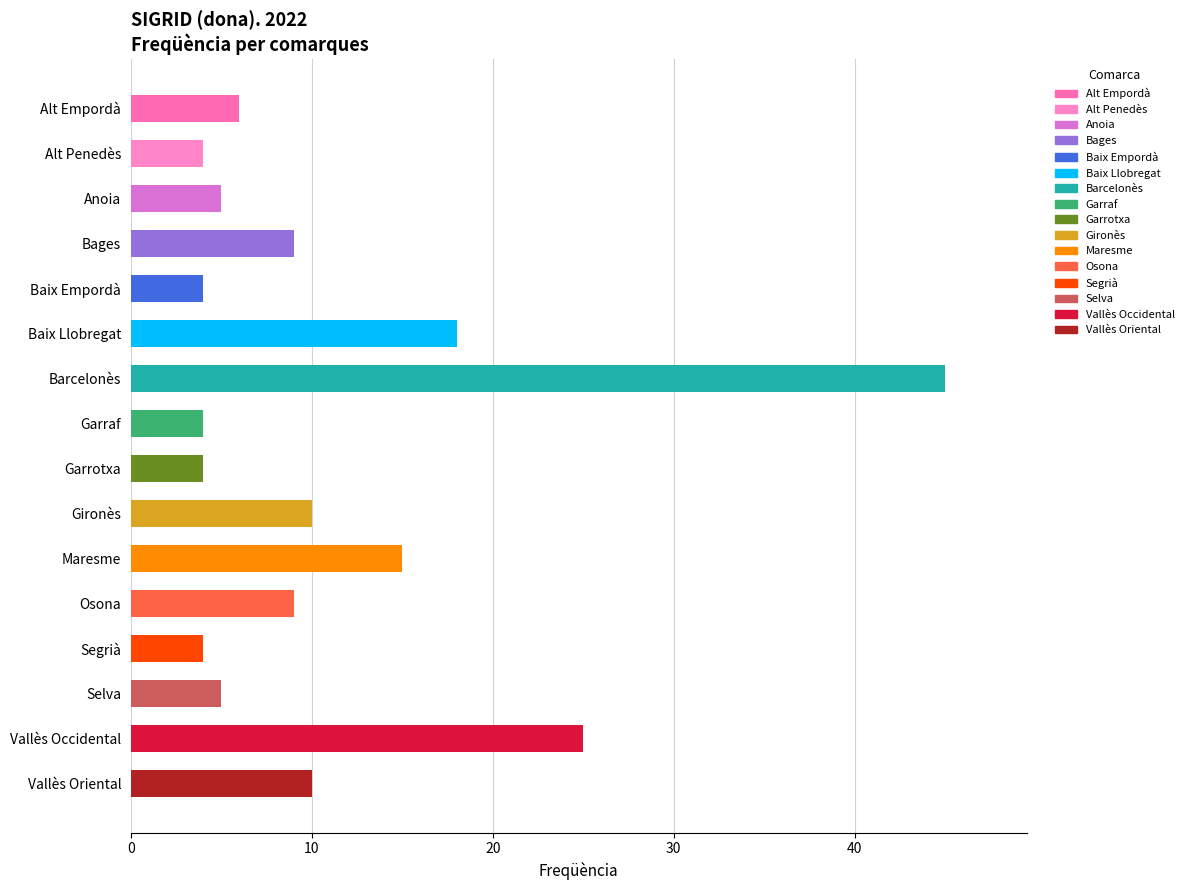

What is the difference between the maximum and minimum values?

41